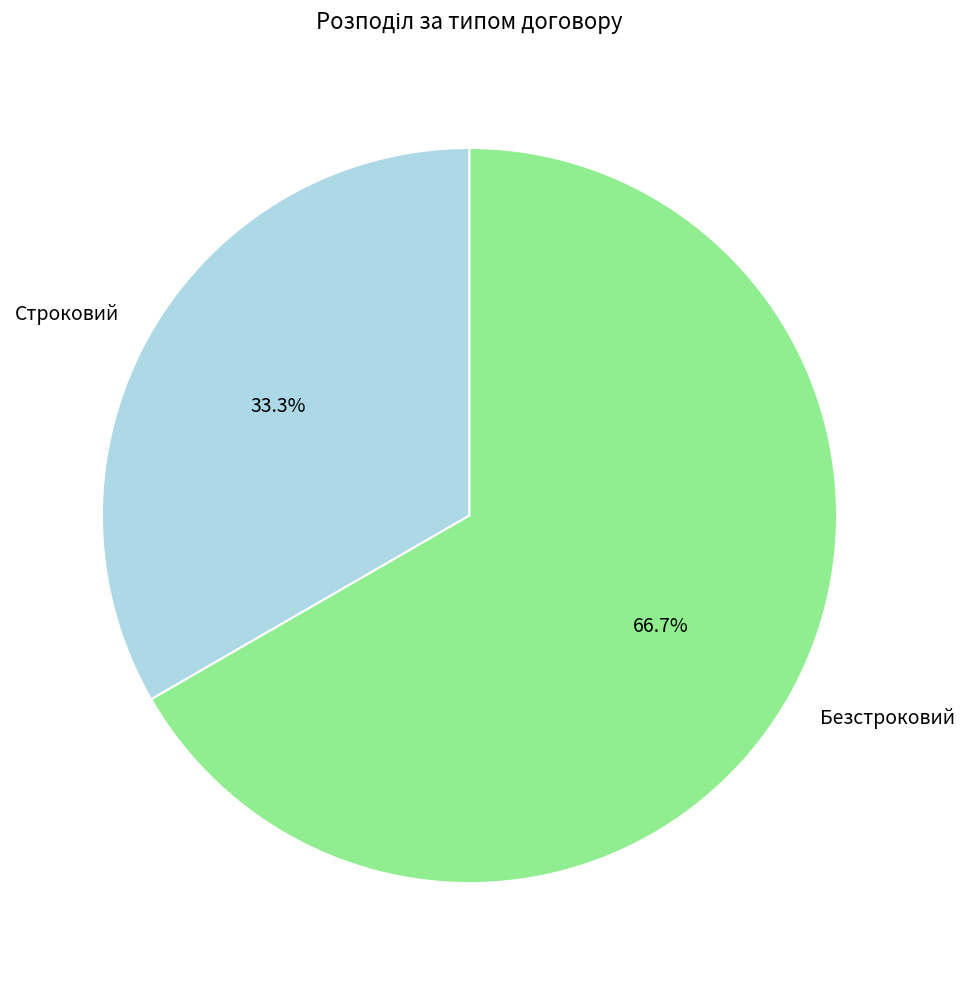

What is the ratio of the value at Безстроковий to the value at Строковий?

2.0